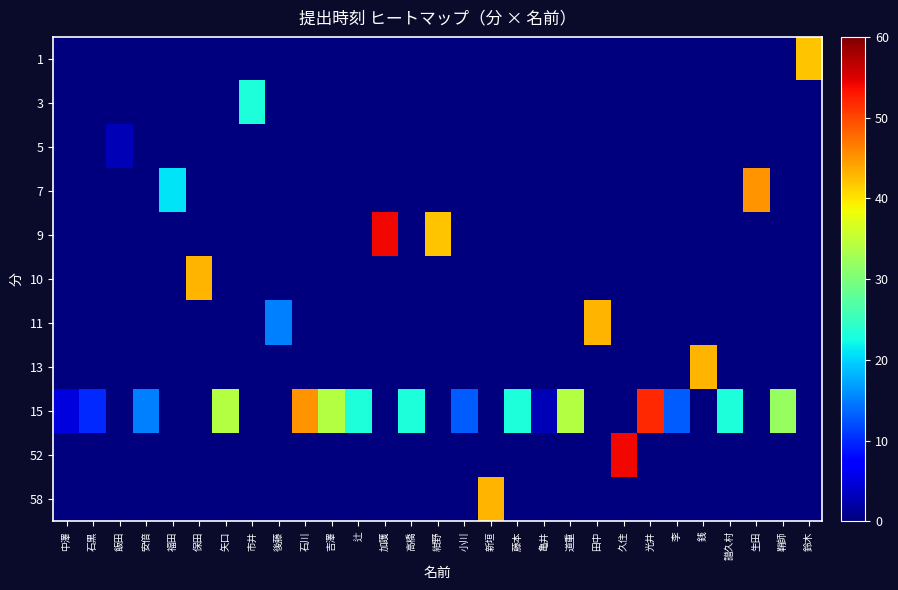

What is the difference between the highest and lowest values at 福田?

21